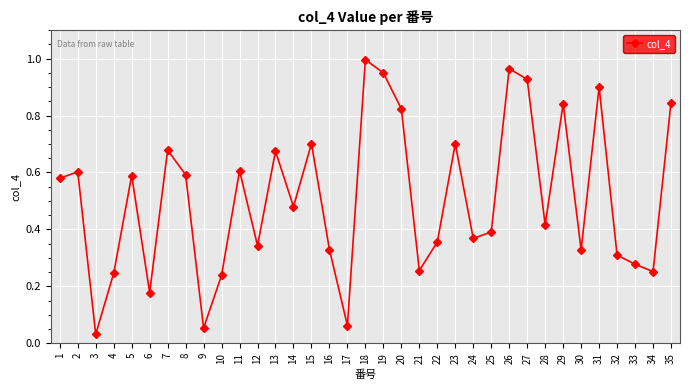

Where is the first local maximum?

2